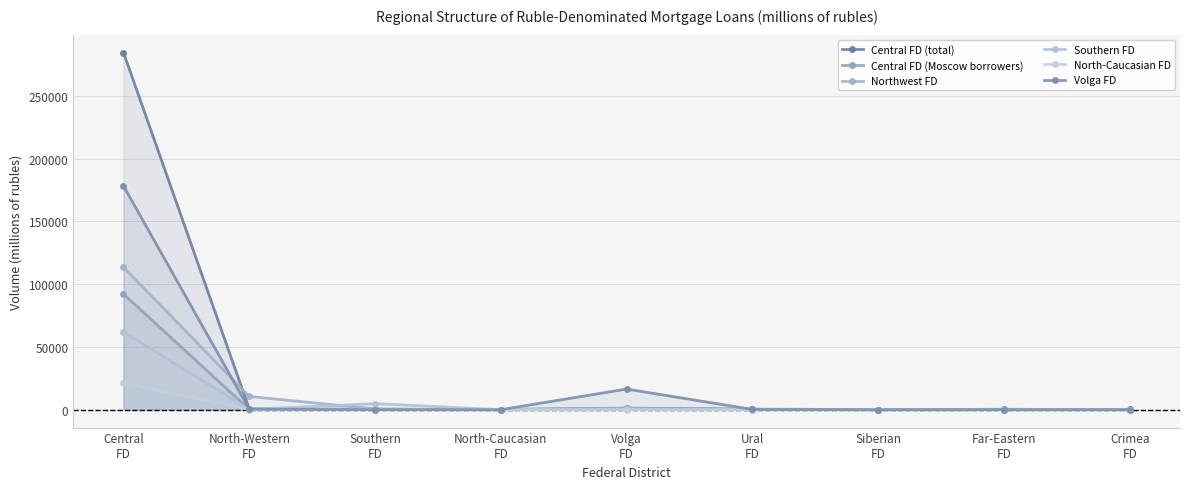

How many data points in Volga FD are above 52?

4